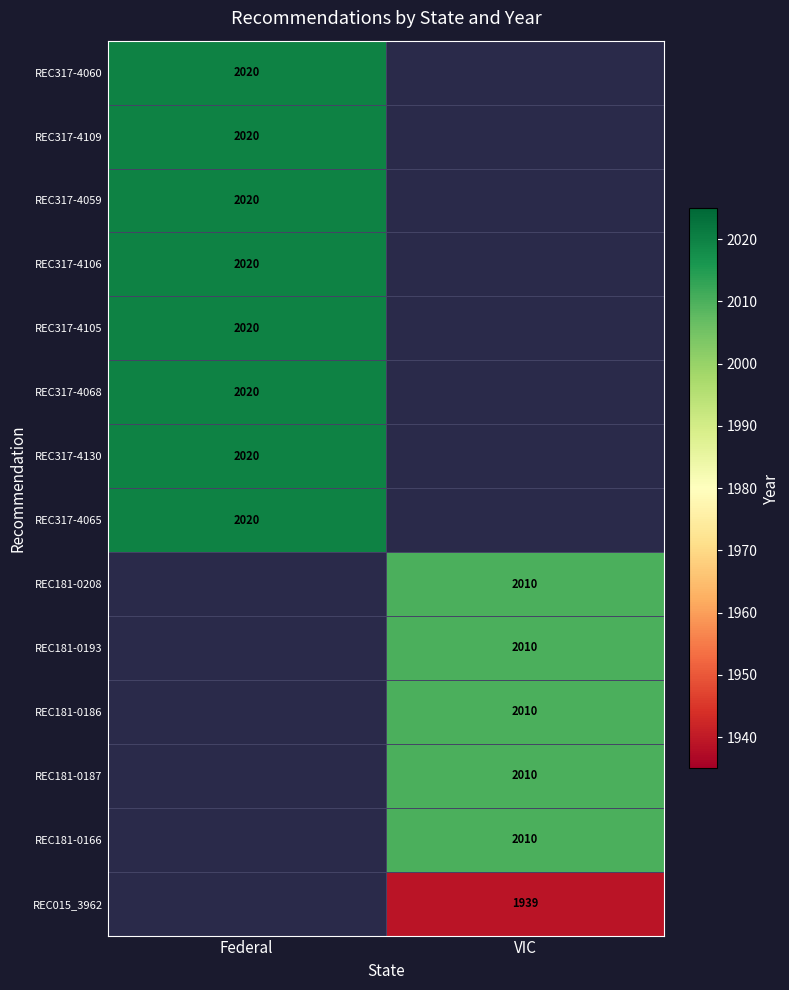

Is it true that REC317-4130 equals 2020 at Federal?

True